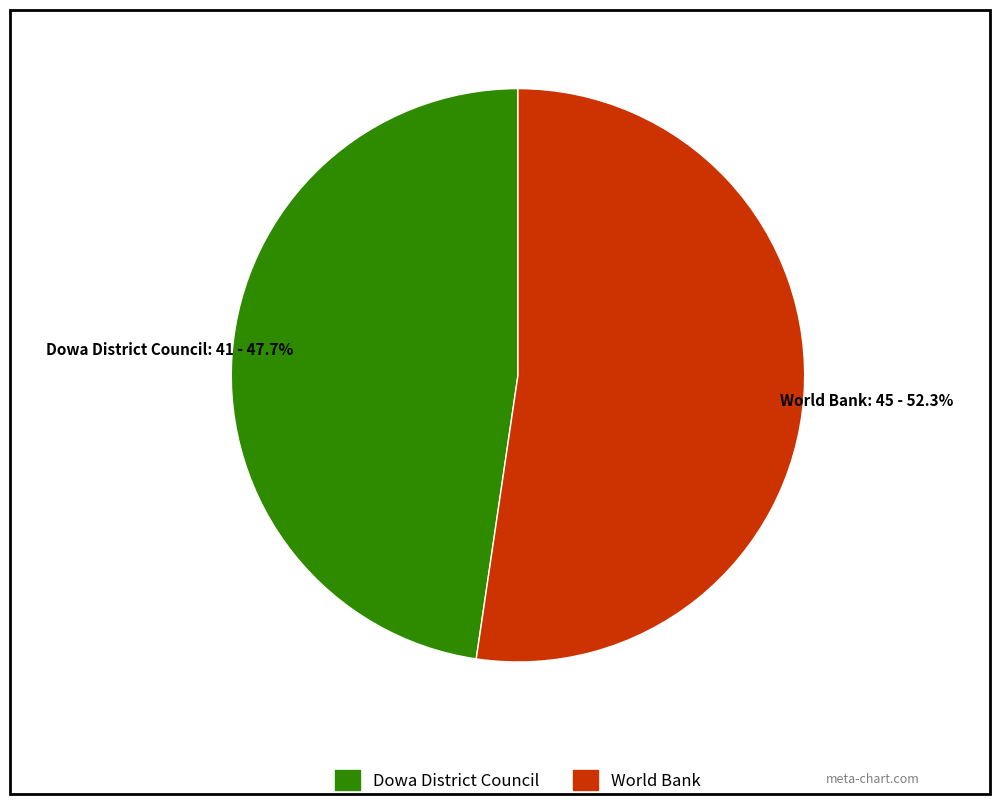

Which category has the smallest portion of the pie?

Dowa District Council